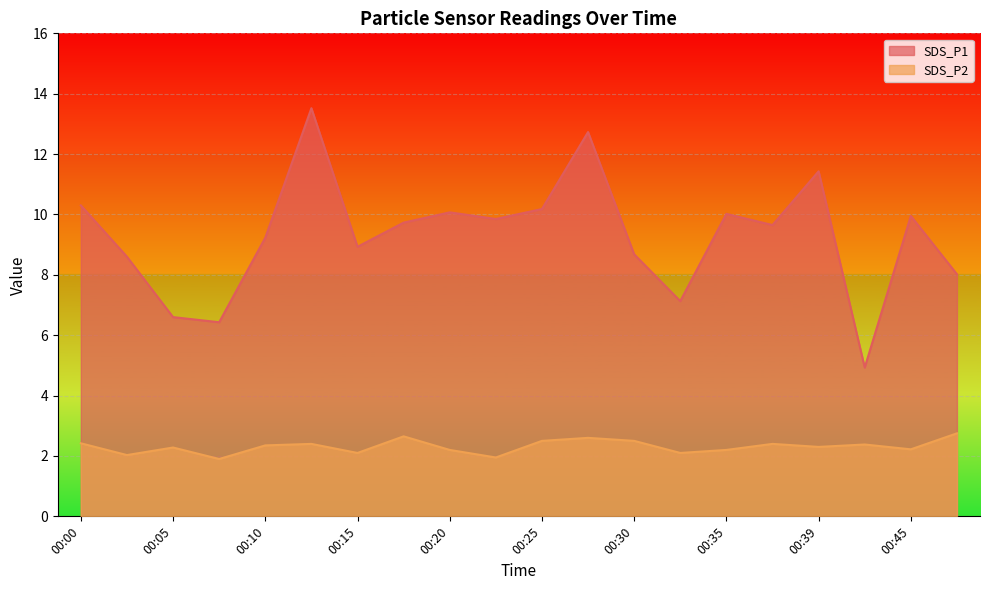

True or false: SDS_P1 and SDS_P2 cross at least once.

False